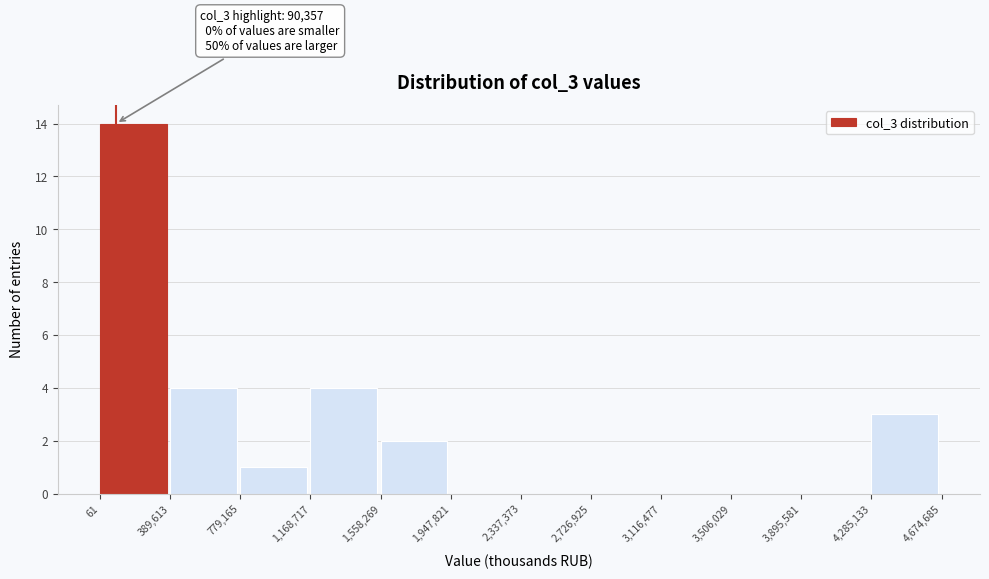

Which range on the x-axis has the tallest bar?

61 to 389,613